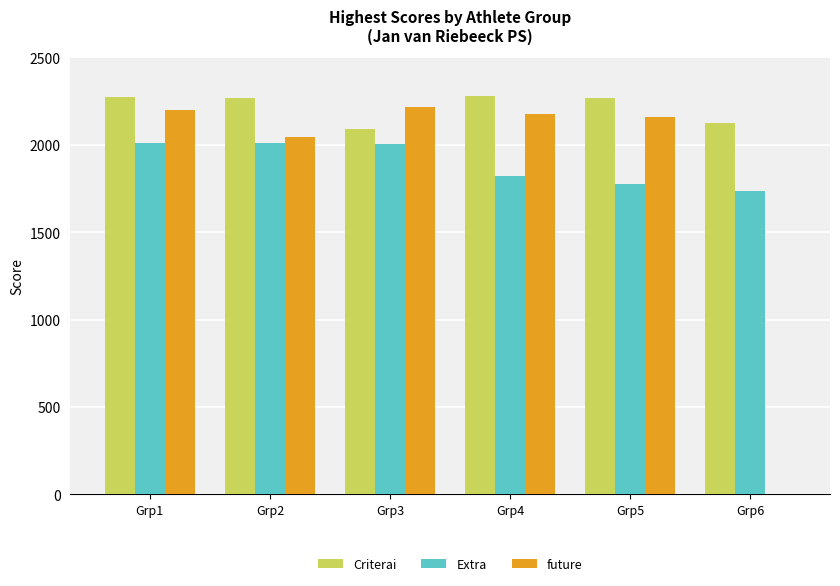

Between Grp5 and Grp6, which series saw the biggest shift?

future